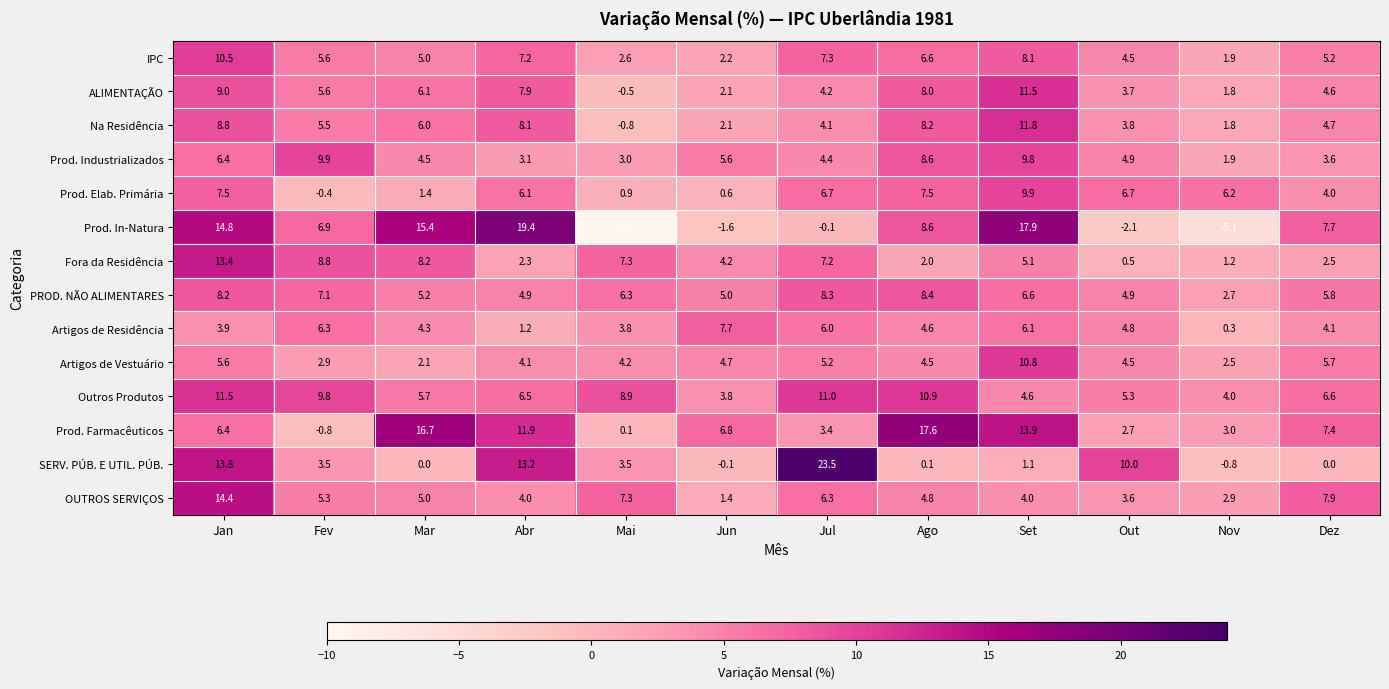

Where is Prod. Industrializados nearest to the value 5?

Out